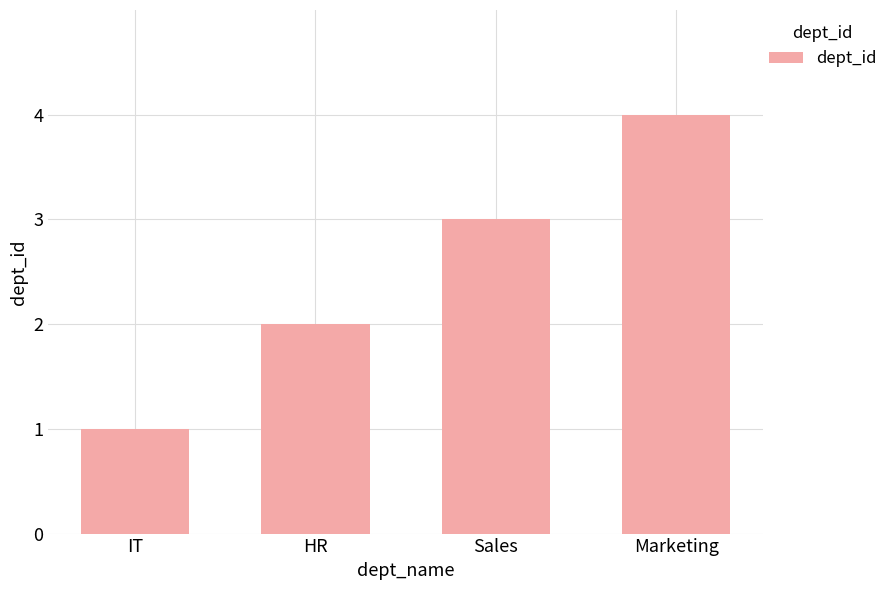

What is the minimum value shown in the chart?

1